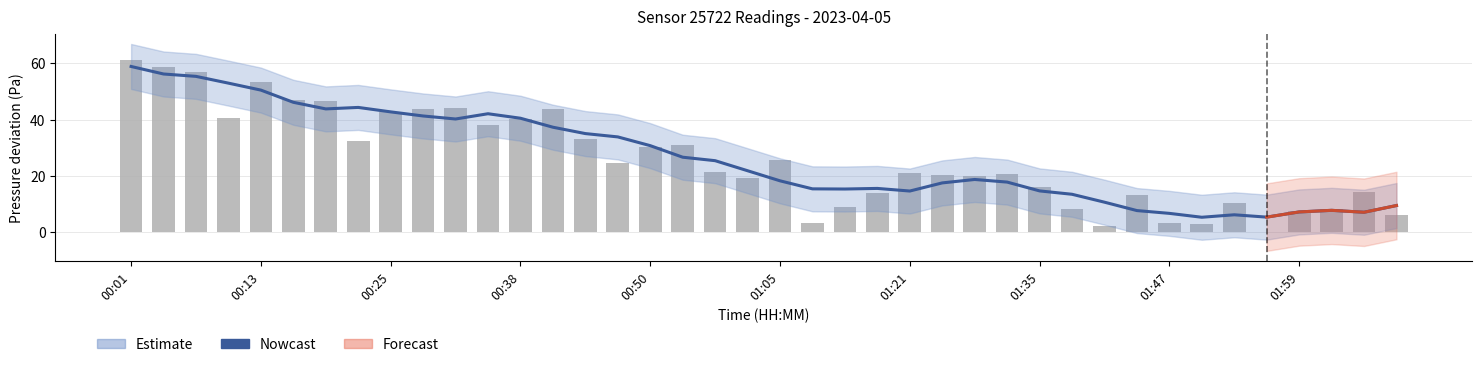

Does the chart contain any negative values?

No